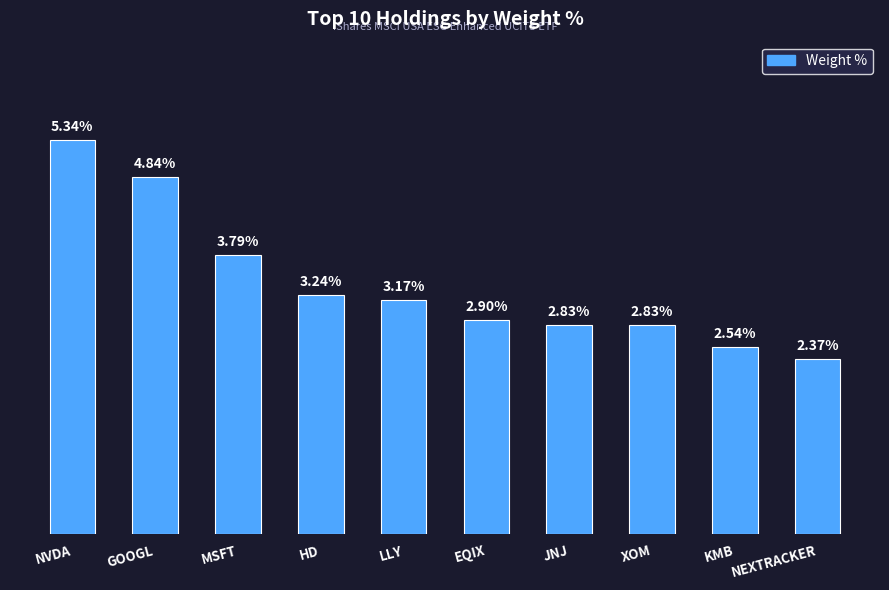

Between EQIX and HD, which is larger?

HD